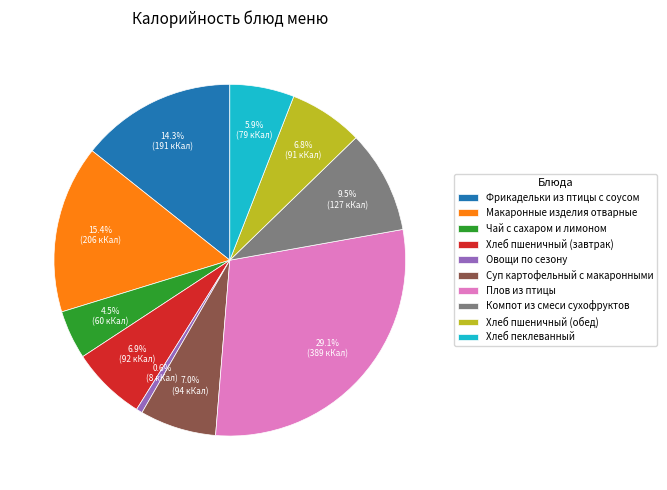

Count the number of slices in the pie.

10